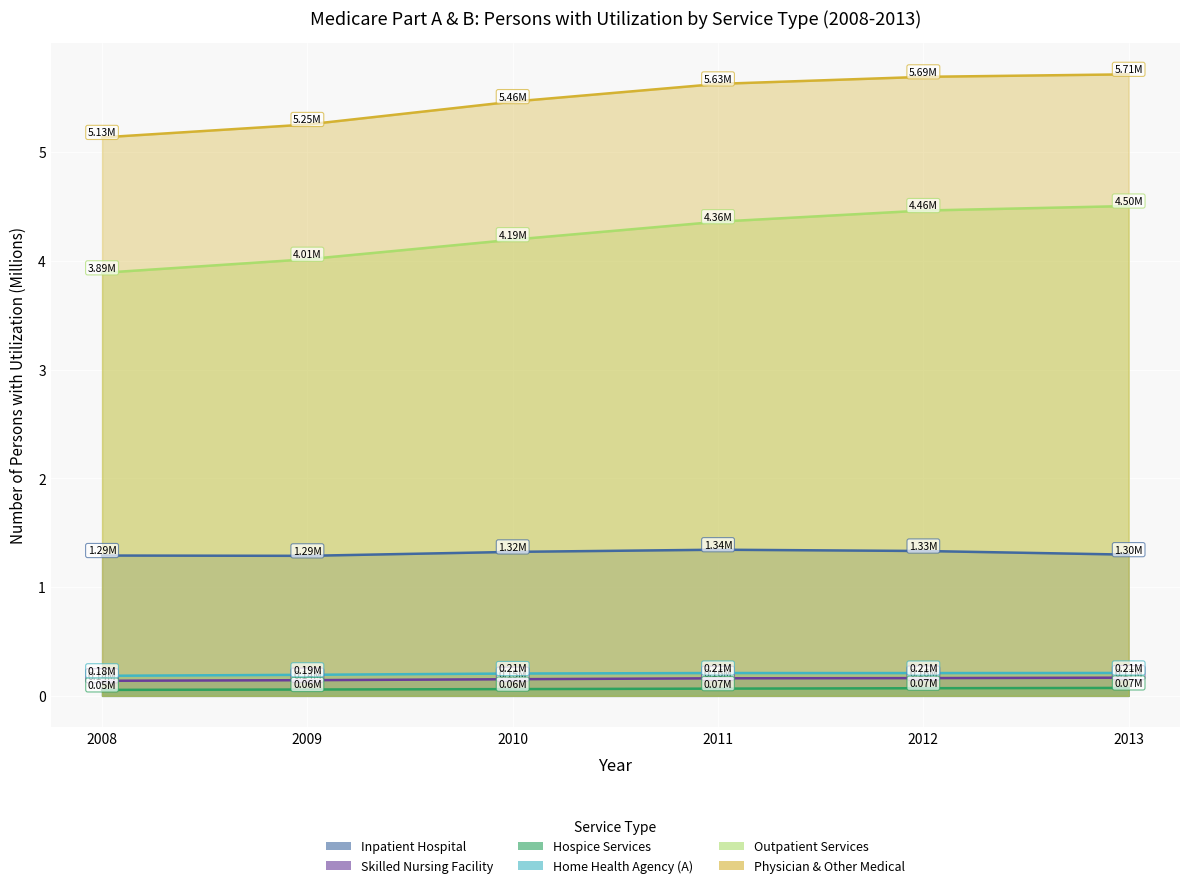

At 2010, list the series in order from largest to smallest.

Physician & Other Medical, Outpatient Services, Inpatient Hospital, Home Health Agency (A), Skilled Nursing Facility, Hospice Services